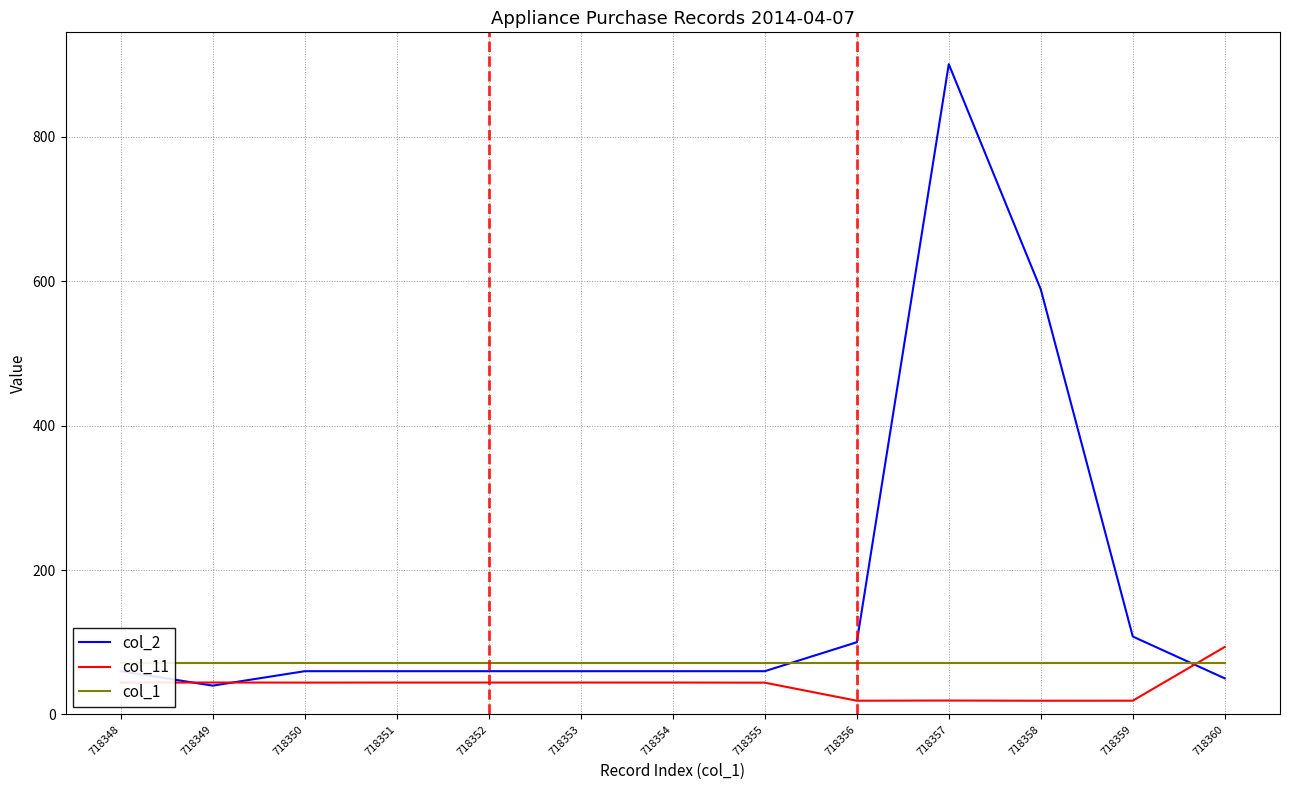

At 718352, list the series in order from smallest to largest.

col_11, col_2, col_1